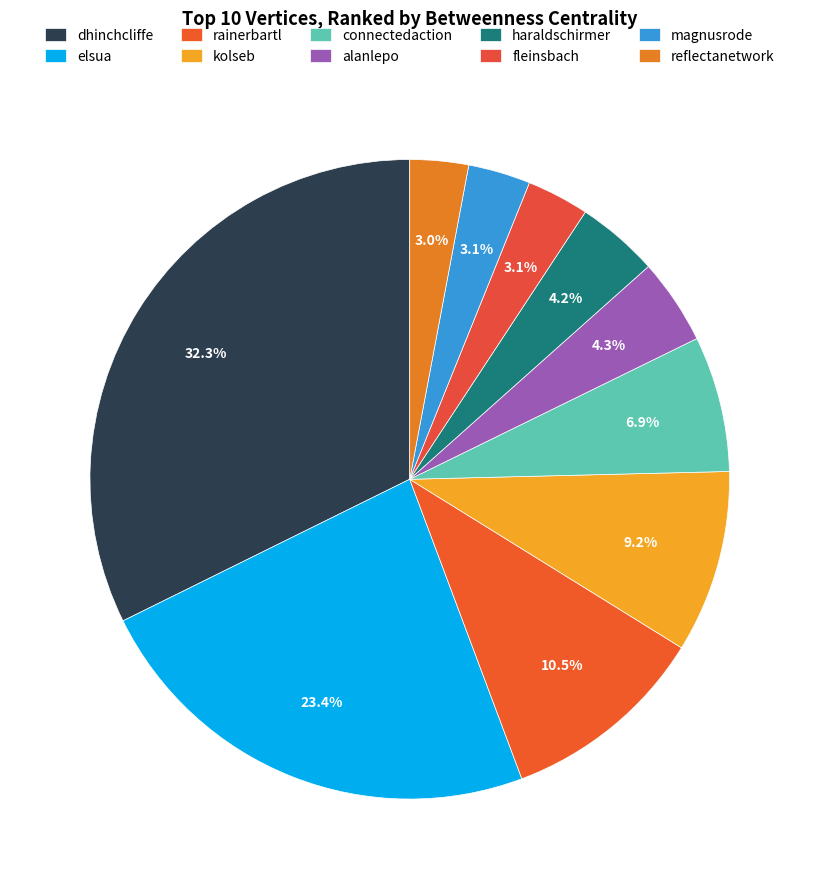

To the nearest percent, what portion does rainerbartl represent?

10%